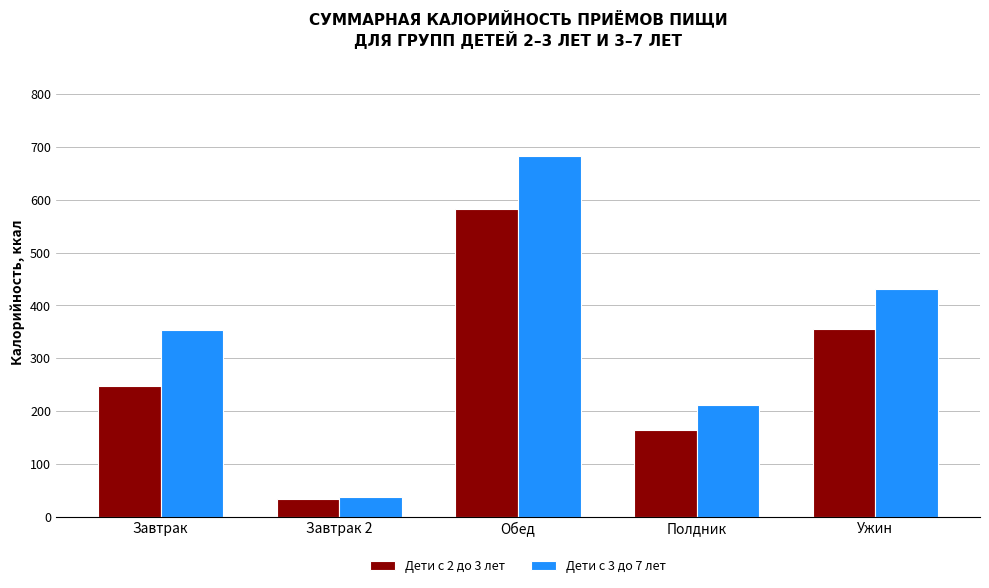

Which series has the widest spread of values?

Дети с 3 до 7 лет